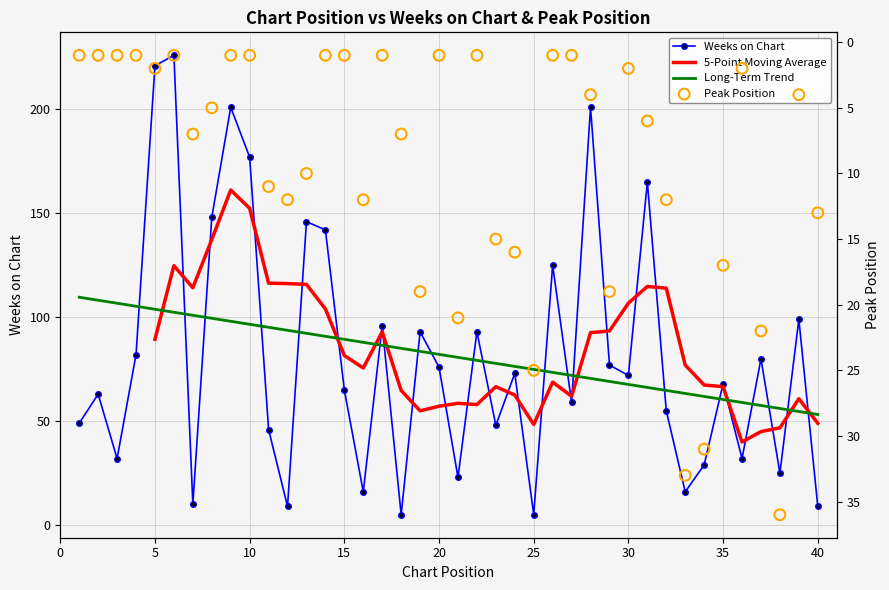

What is the total value across all series at 38?

61